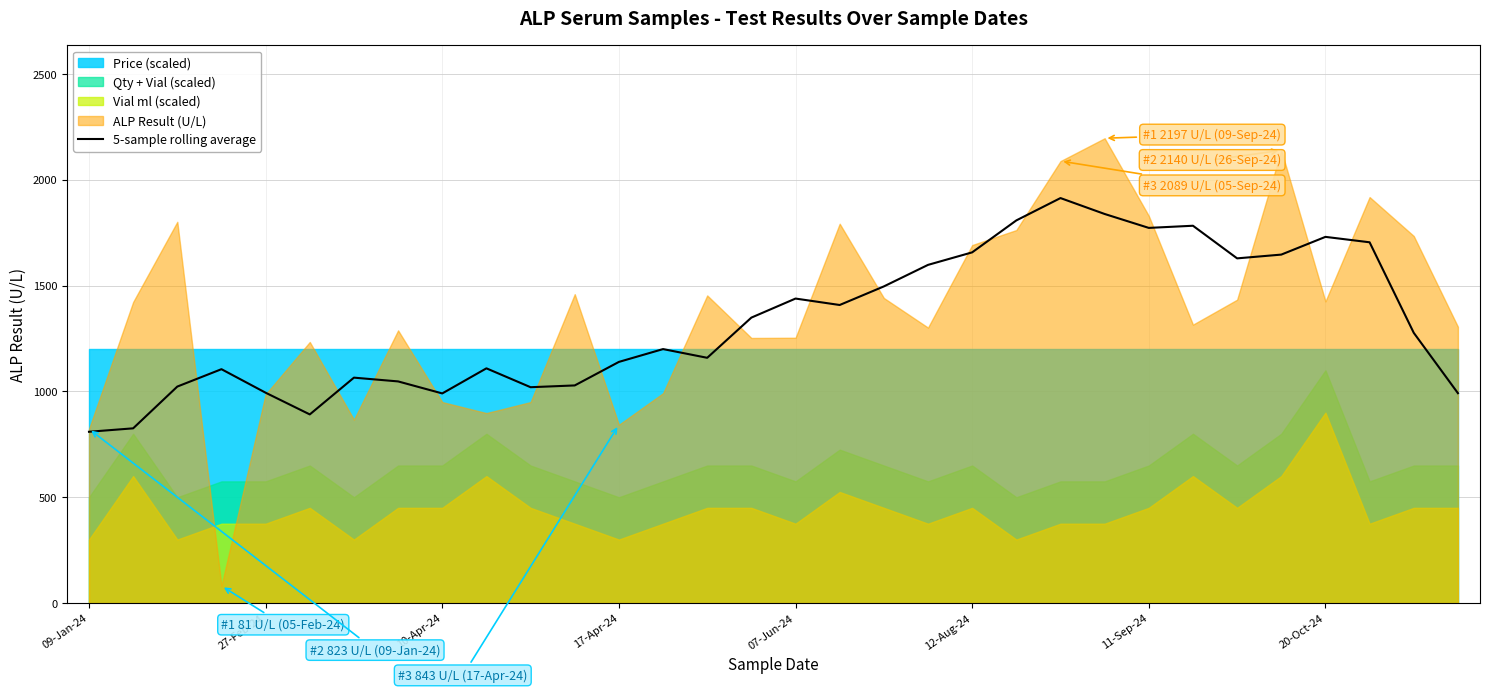

What is the difference between the second highest and second lowest values?

1013.2